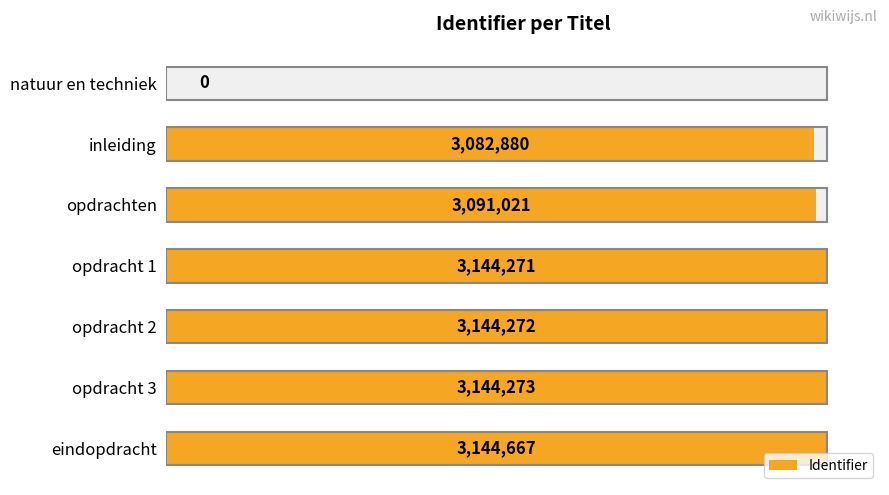

What is the change in value from opdrachten to opdracht 1?

+53250